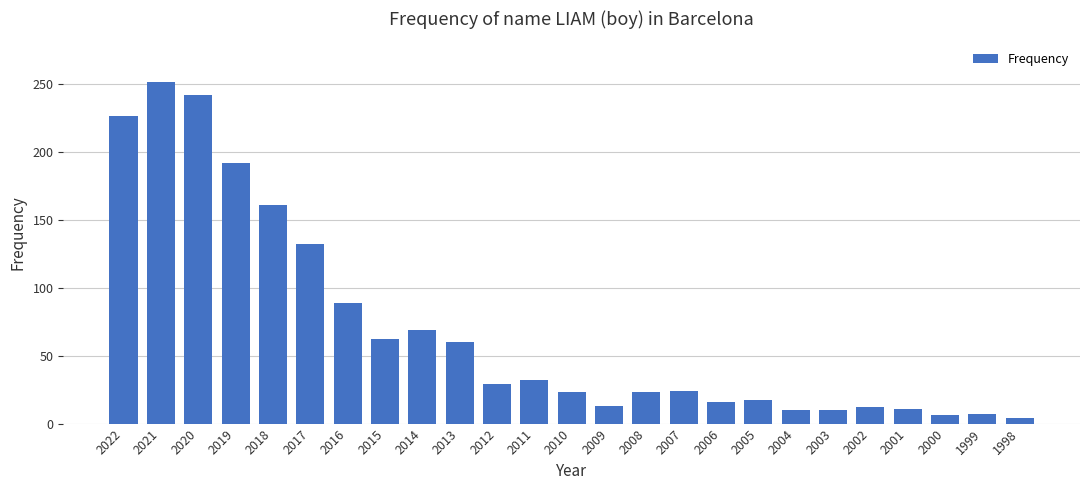

At which label does the data first exceed 24?

2022